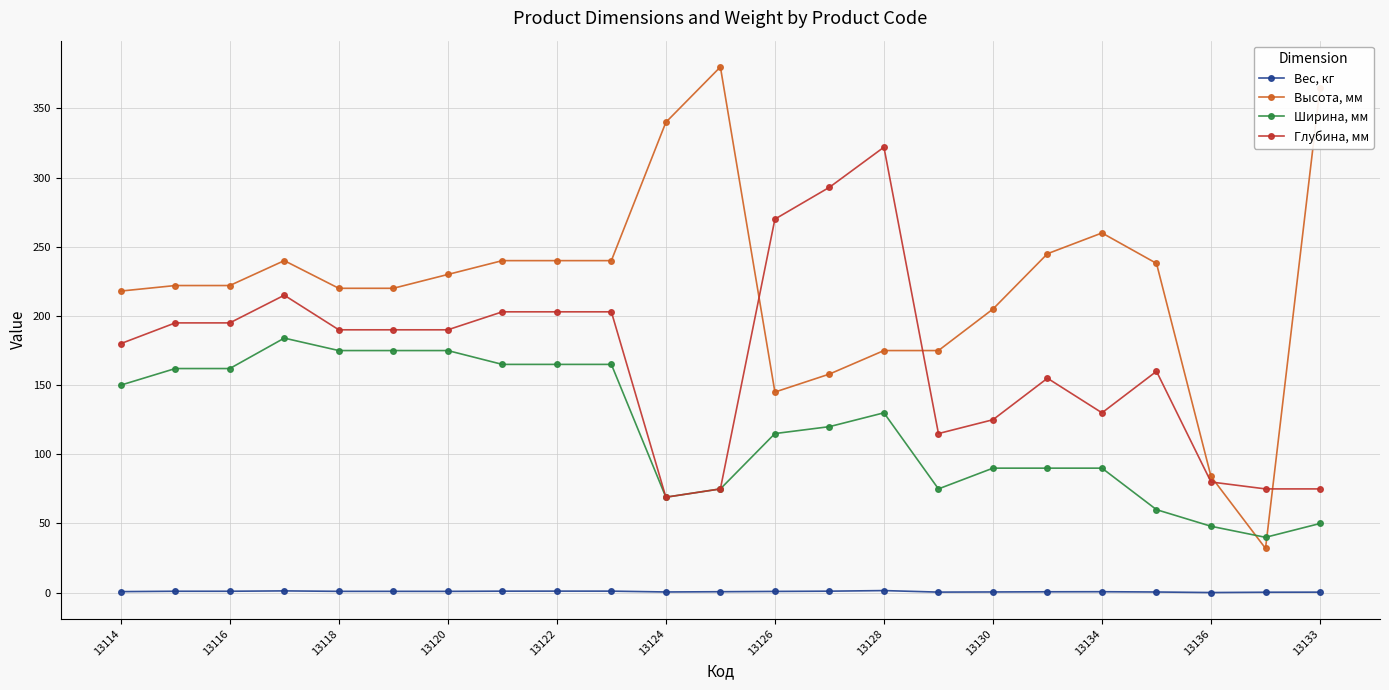

What is the value of the Высота, мм point at the 15th from the left?

175.0